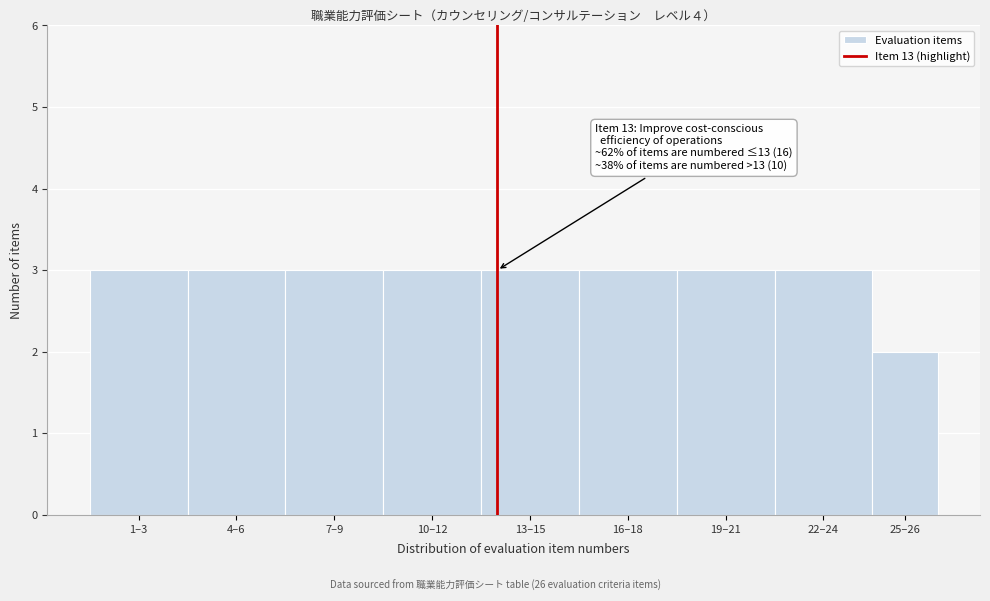

Reading left to right, transcribe all the data shown in this chart.

1–3=3	4–6=3	7–9=3	10–12=3	13–15=3	16–18=3	19–21=3	22–24=3	25–26=2